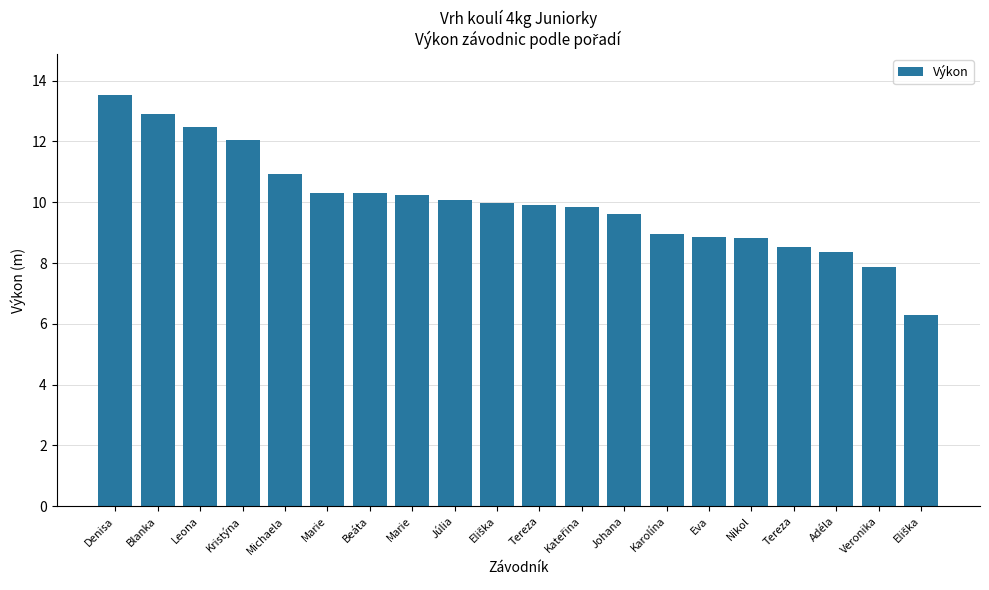

Between Eliška and Marie, which is larger?

Marie